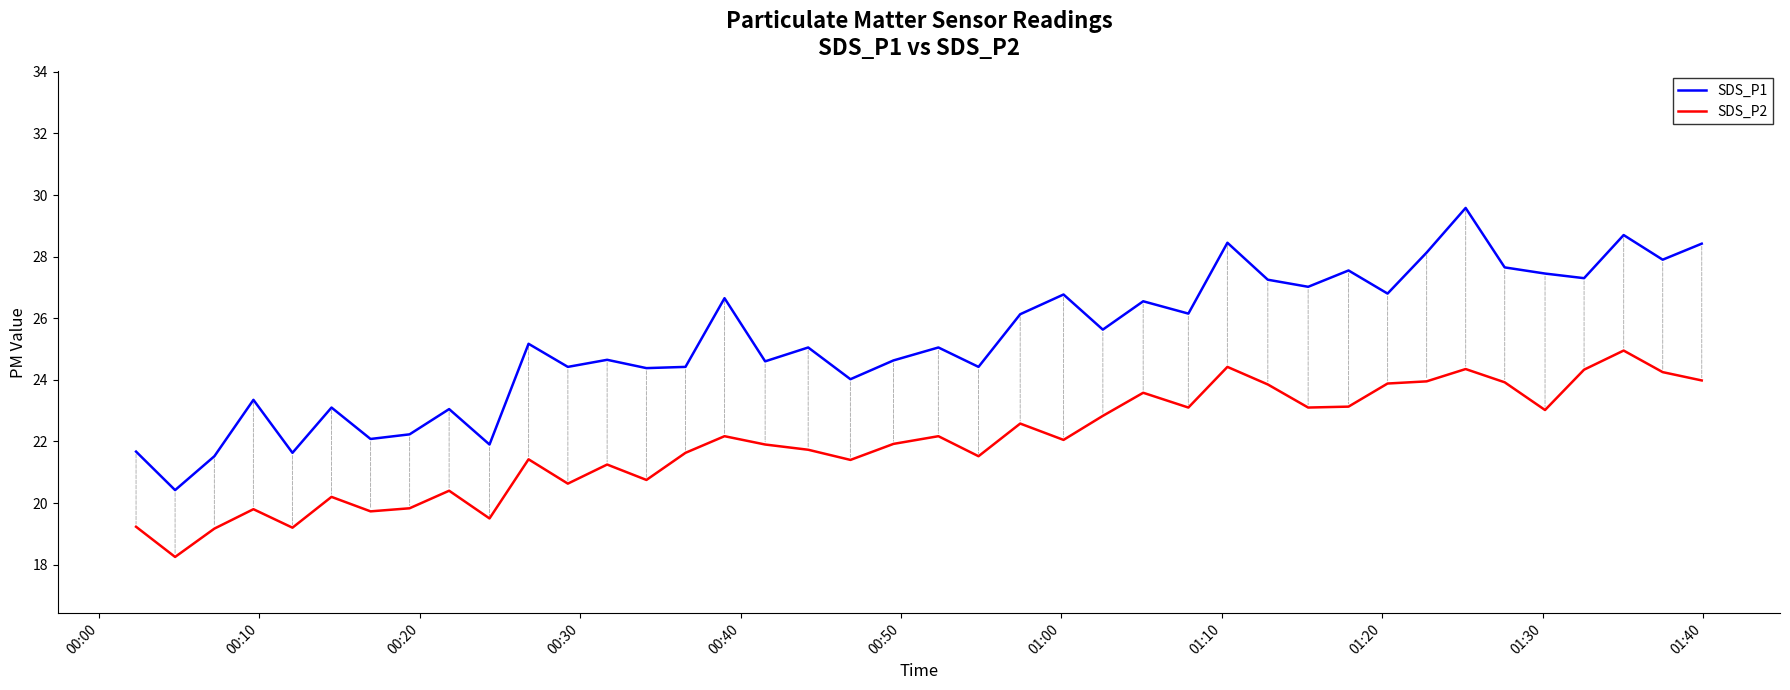

List the series in order of their overall mean, highest first.

SDS_P1, SDS_P2